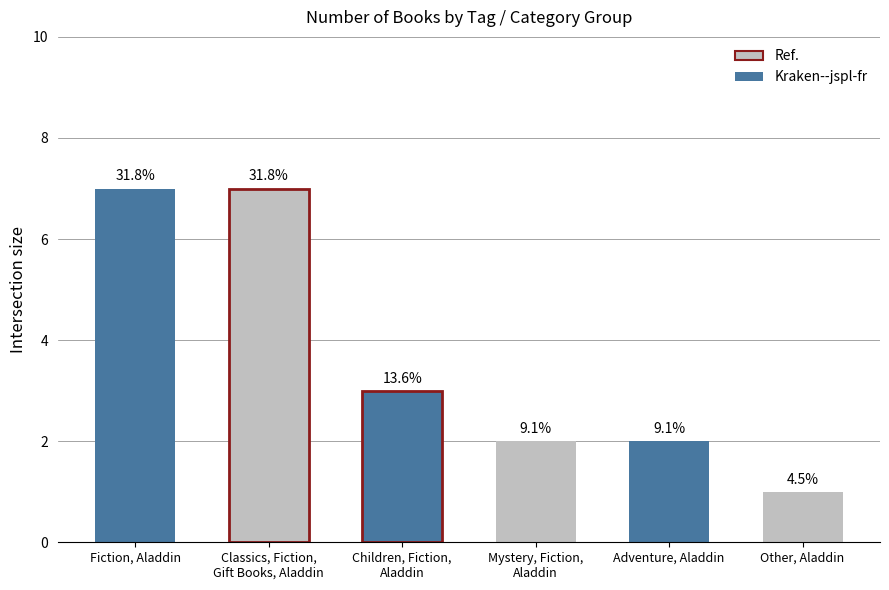

Does the chart contain any negative values?

No